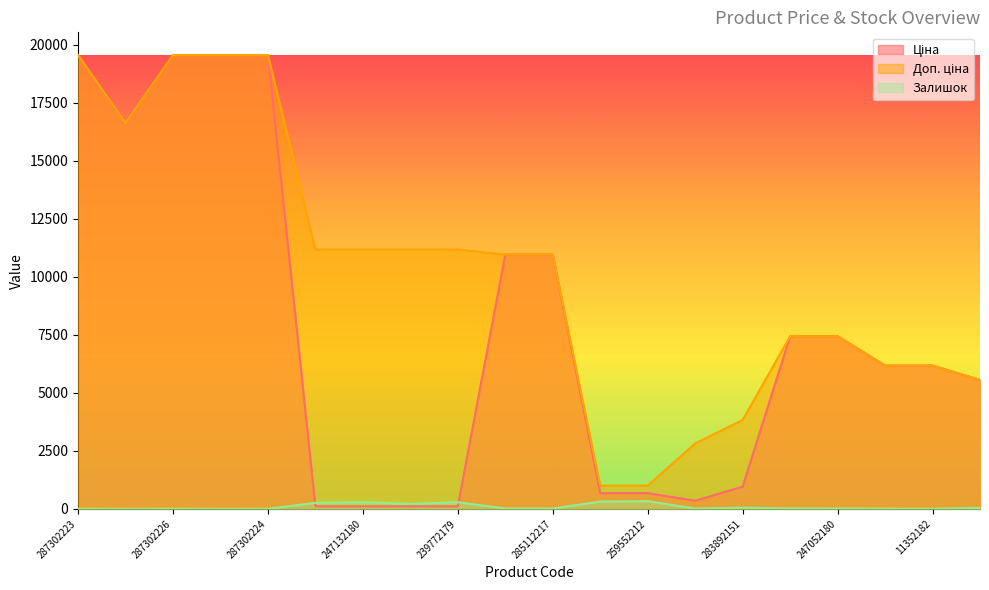

What is the maximum value shown in the chart?

19564.9